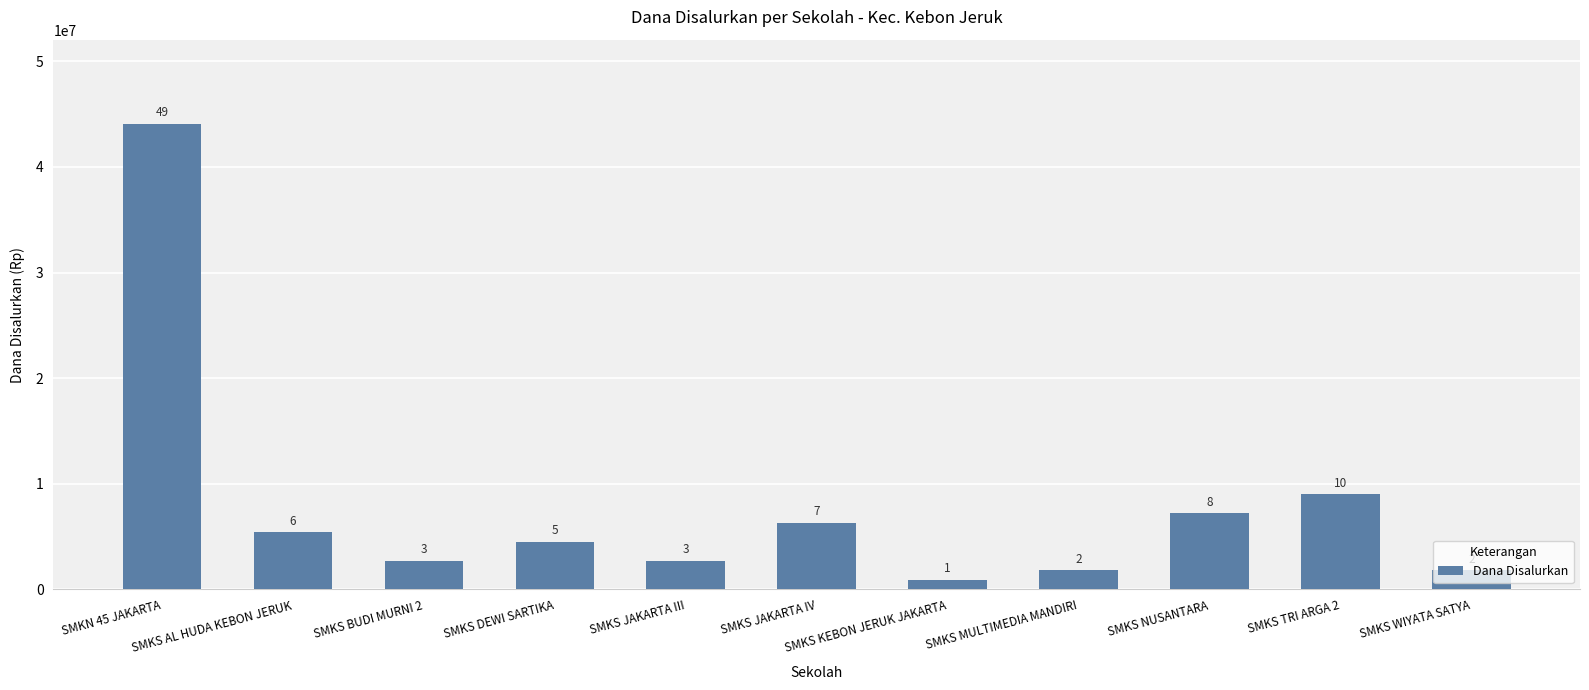

Between SMKS NUSANTARA and SMKS JAKARTA IV, which is larger?

SMKS NUSANTARA